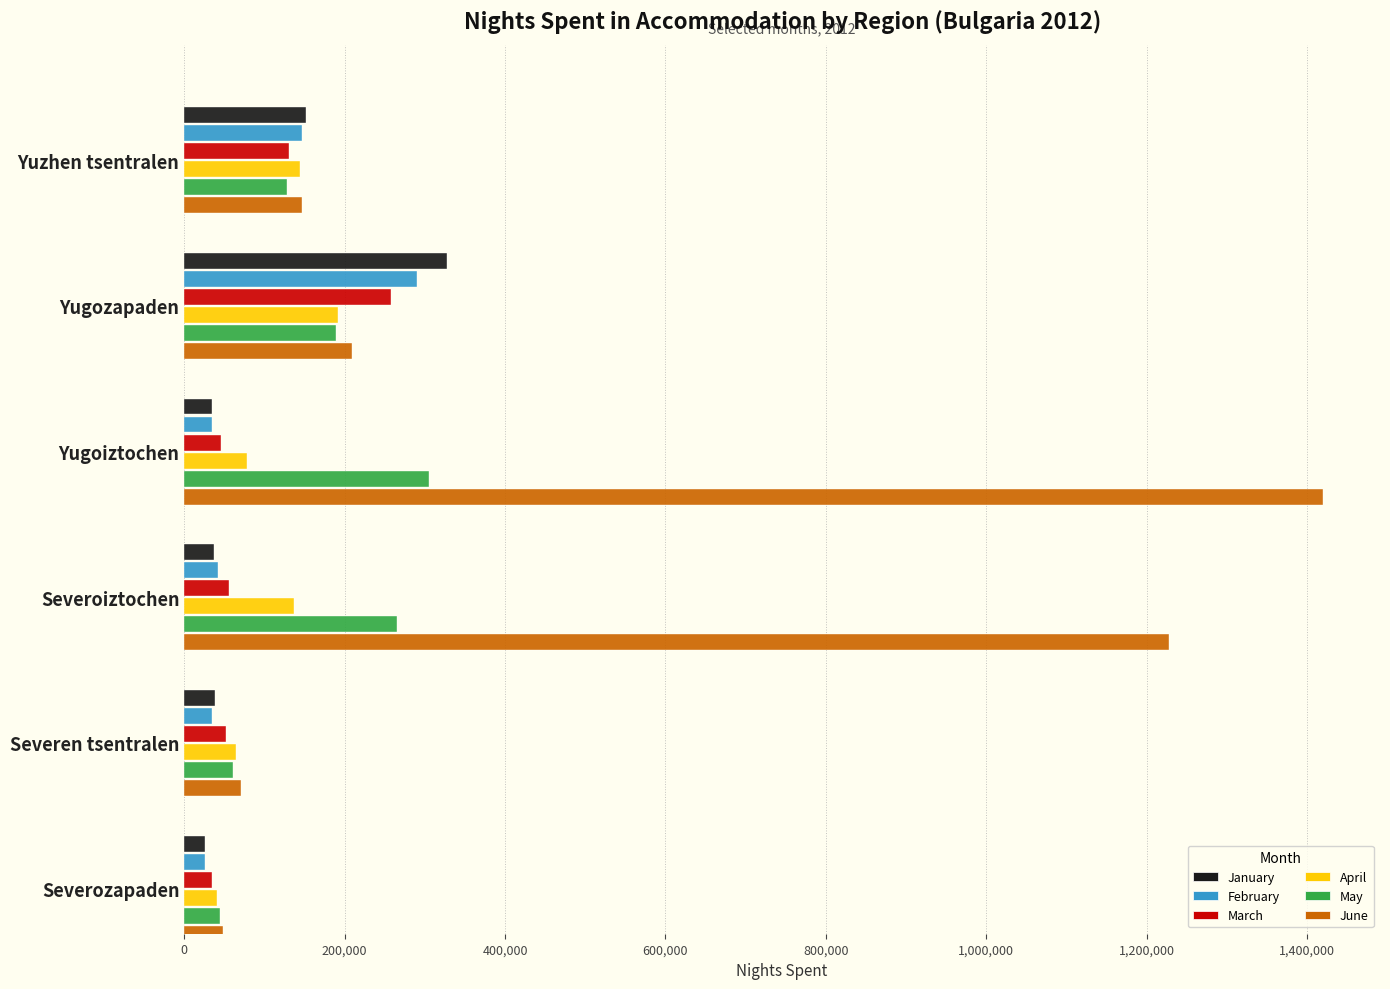

At which label is June closest to 734399?

Severoiztochen